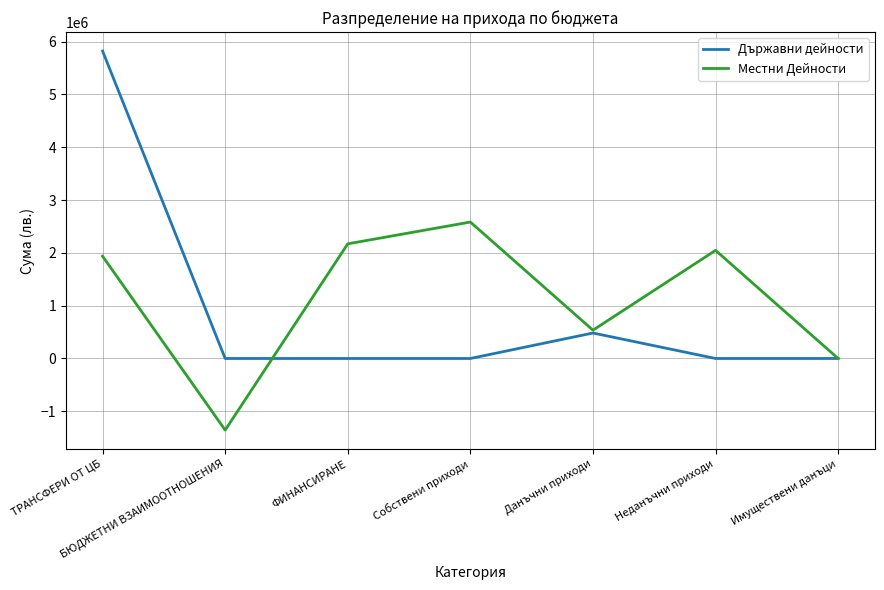

What is the smallest value displayed?

-1356126